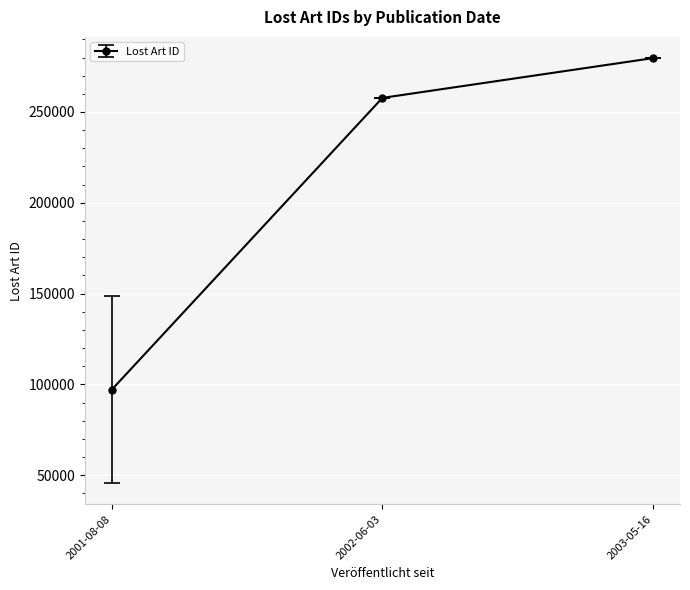

Read the value at 2003-05-16.

279660.0